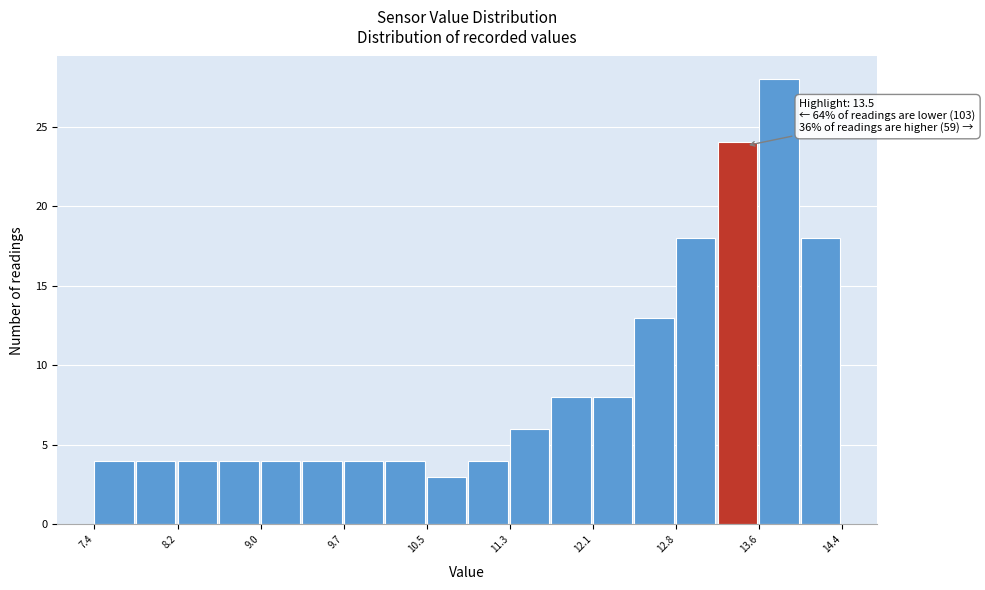

Around what value on the x-axis is the tallest bar? Give the approximate position of its centre, as read against the axis.

13.8